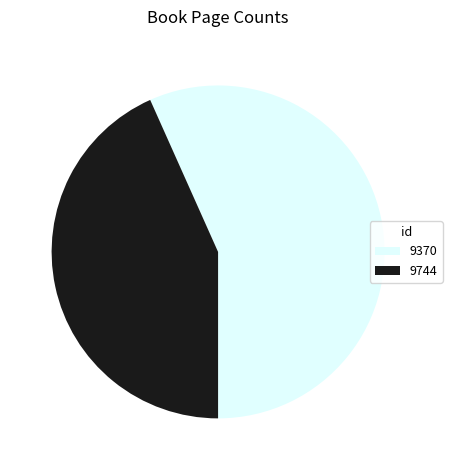

Is 9370 the majority of the pie?

Yes